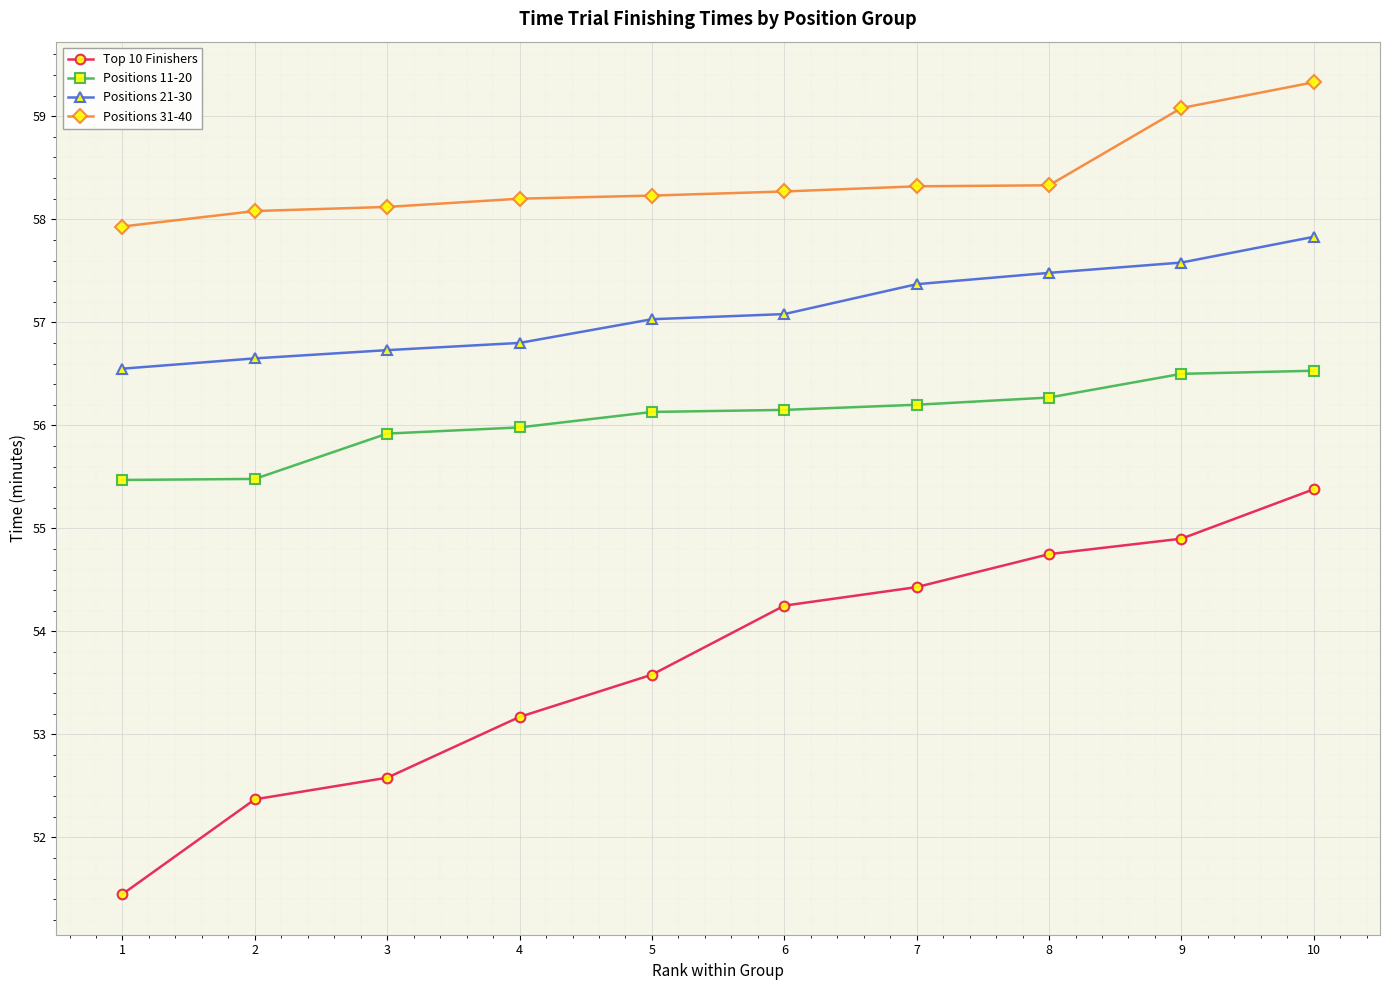

True or false: Positions 31-40 and Top 10 Finishers intersect in this chart.

False